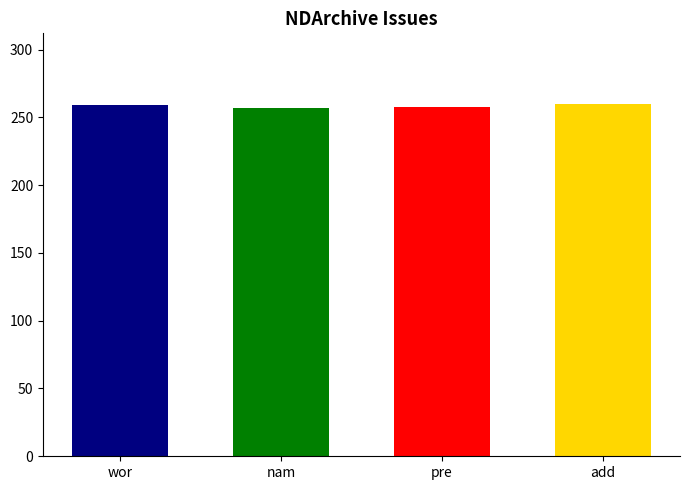

What is the value of the 2nd bar from the left?

257